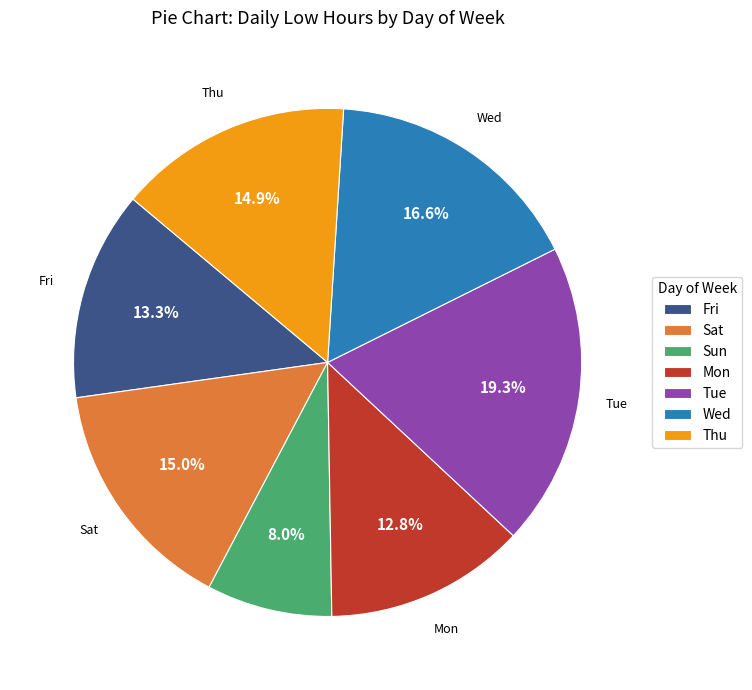

Between Fri and Wed, which is larger?

Wed